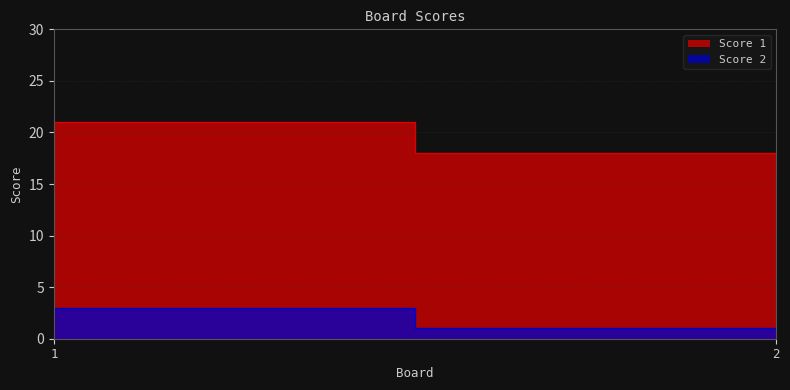

What is the maximum value shown in the chart?

21